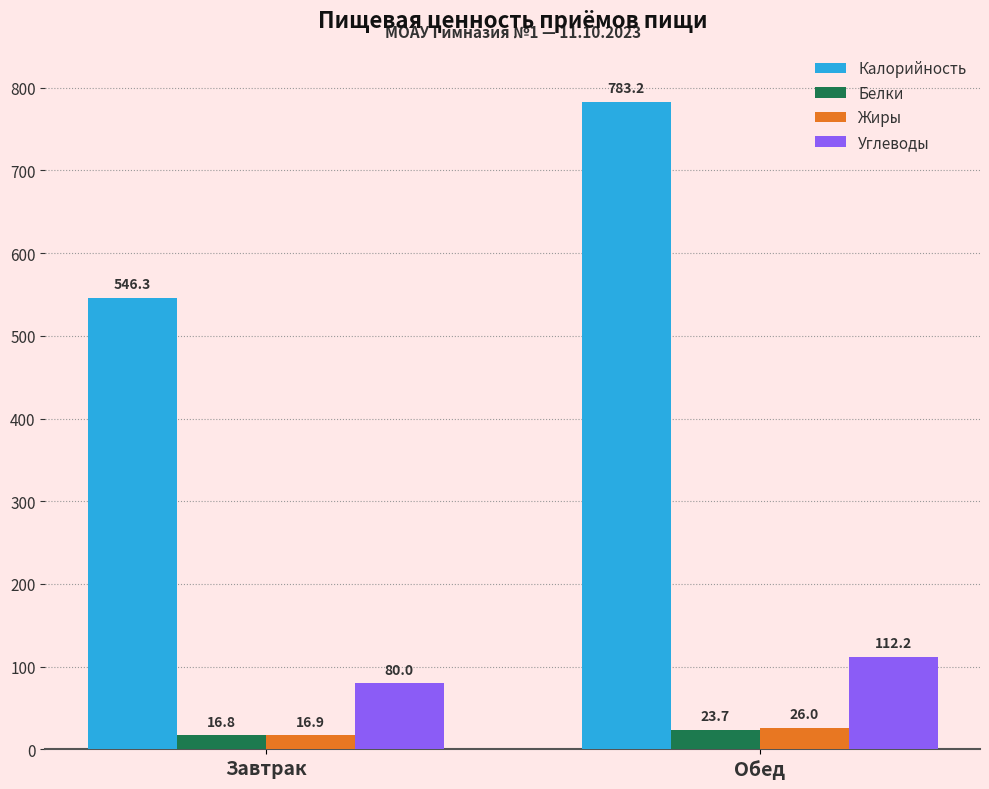

What is the sum of the Белки values at Обед and Завтрак?

40.5